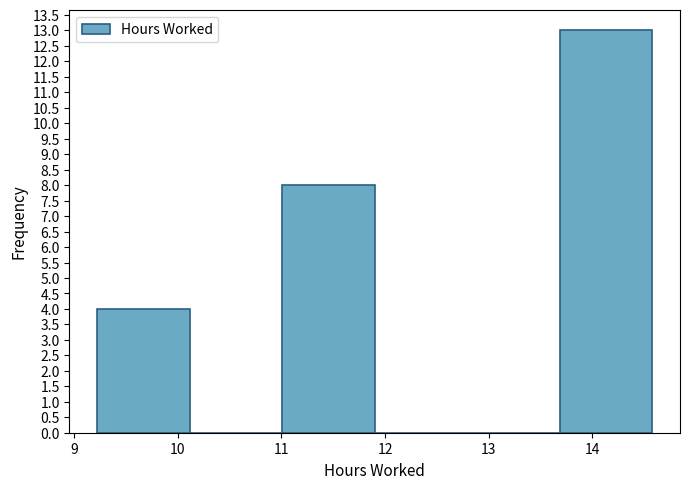

Reading left to right, transcribe this chart: for each bar, give the range it covers on the x-axis and its height. Neither the bar edges nor the heights are printed on the chart, so give them approximately, as read against the axes.

9.2 to 10.1: 4
10.1 to 11.0: 0
11.0 to 11.9: 8
11.9 to 12.8: 0
12.8 to 13.7: 0
13.7 to 14.6: 13